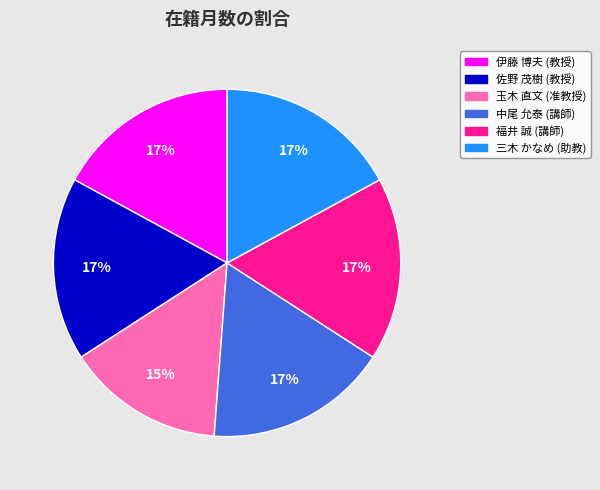

To the nearest percent, what is the average slice percentage?

17%